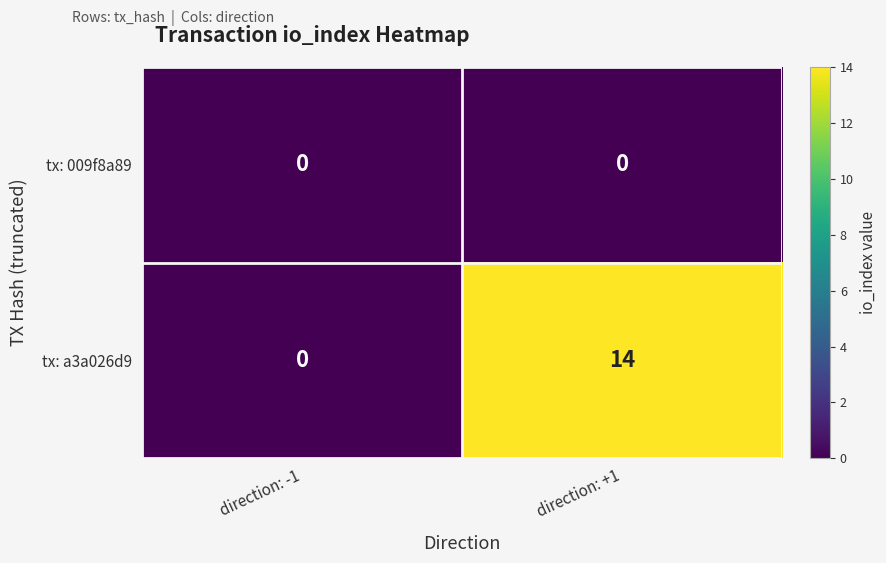

At direction: +1, list the series in order from largest to smallest.

tx: a3a026d9, tx: 009f8a89